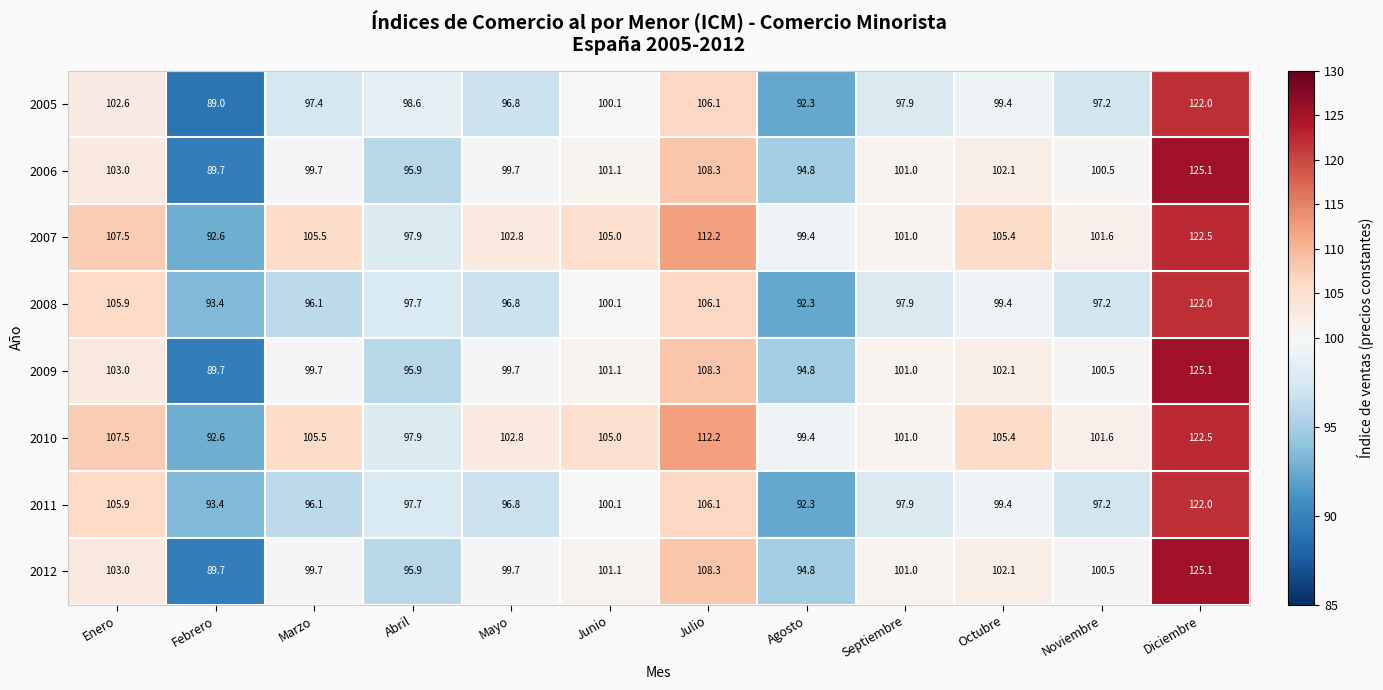

What is the difference between the maximum and minimum values in the 2006 series?

35.4